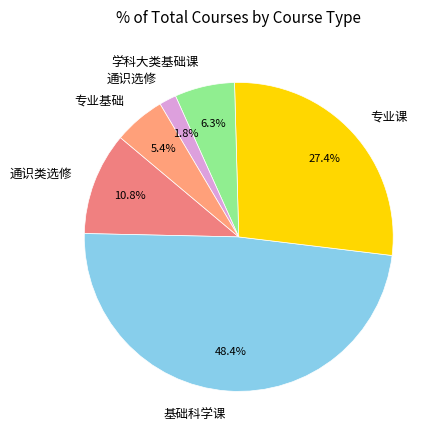

To the nearest percent, what is the combined percentage of 学科大类基础课 and 基础科学课?

55%